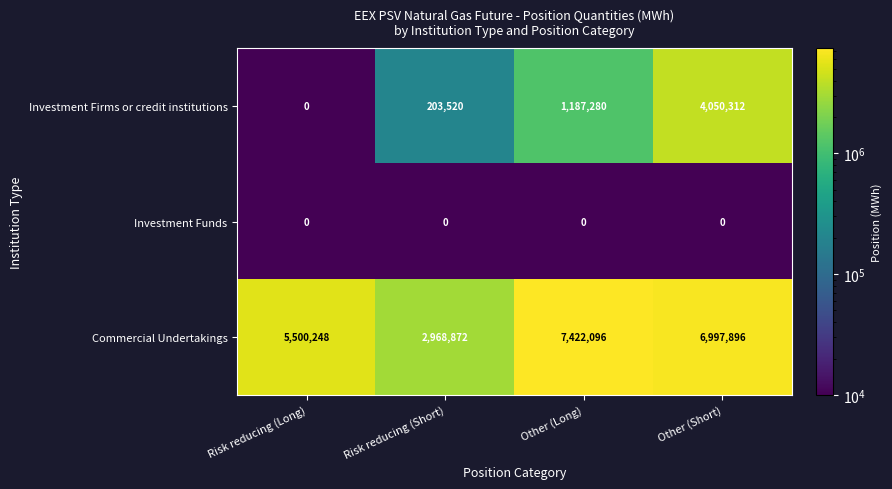

What is the total value across all series at Risk reducing (Short)?

3172392